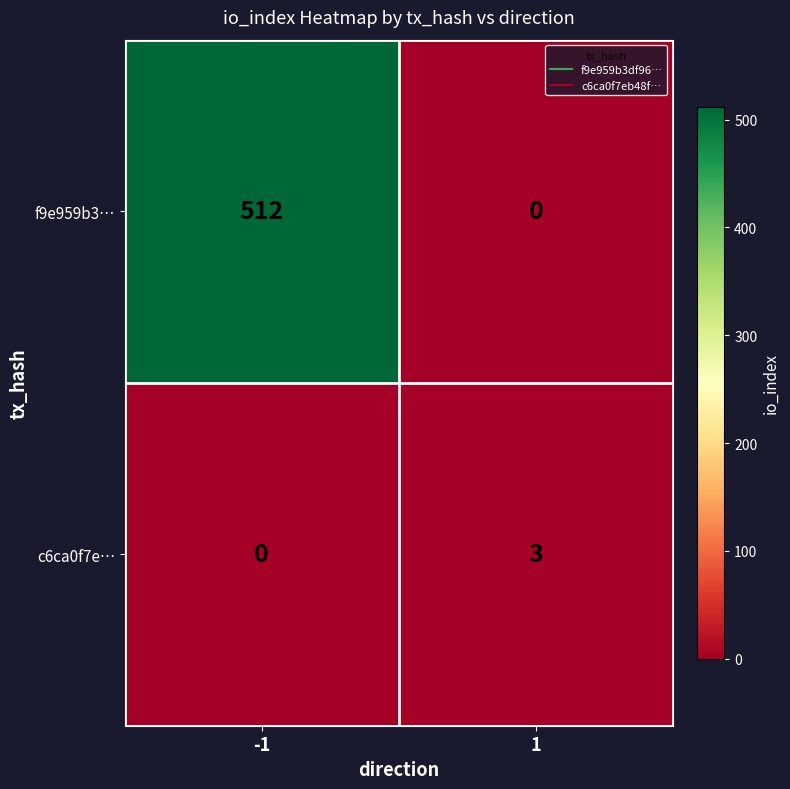

What is the average value of the f9e959b3… series?

256